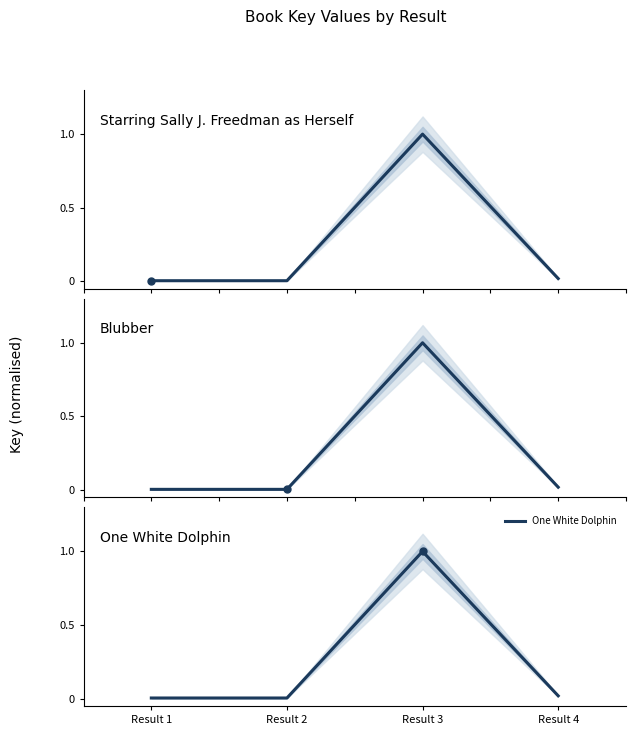

True or false: One White Dolphin and Blubber intersect in this chart.

False